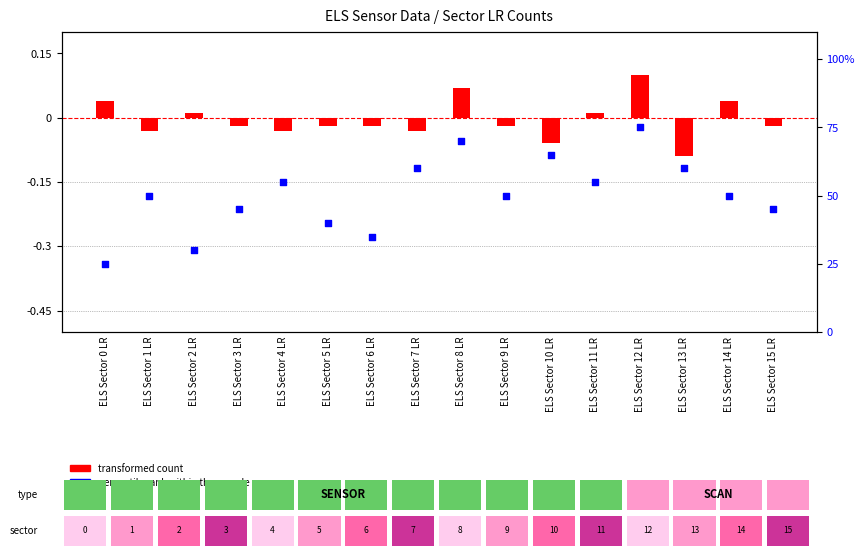

At which category is the sum across all series the highest?

ELS Sector 12 LR